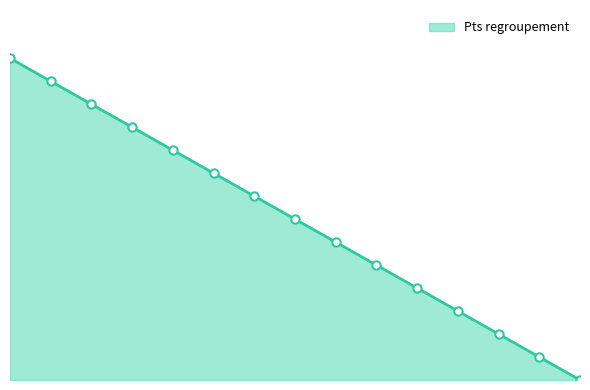

Does the chart have visible grid lines?

No